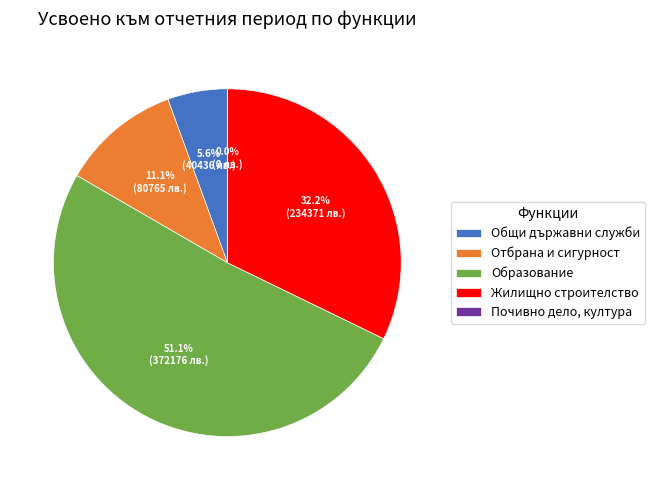

To the nearest percent, what portion does Жилищно строителство represent?

32%